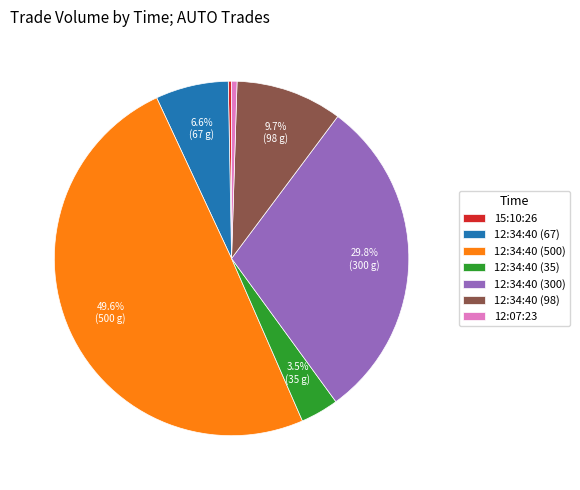

Which has a higher value, 12:34:40 (500) or 12:34:40 (67)?

12:34:40 (500)